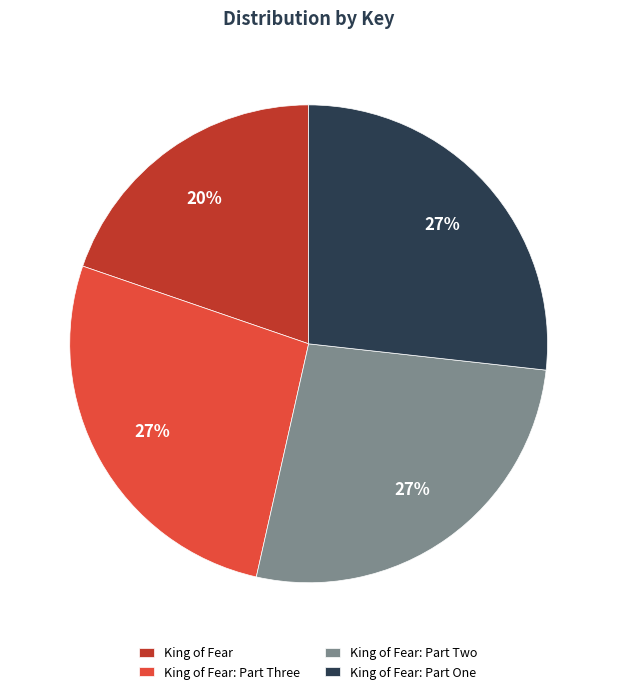

Is it true that King of Fear: Part One is 41% of the pie?

False